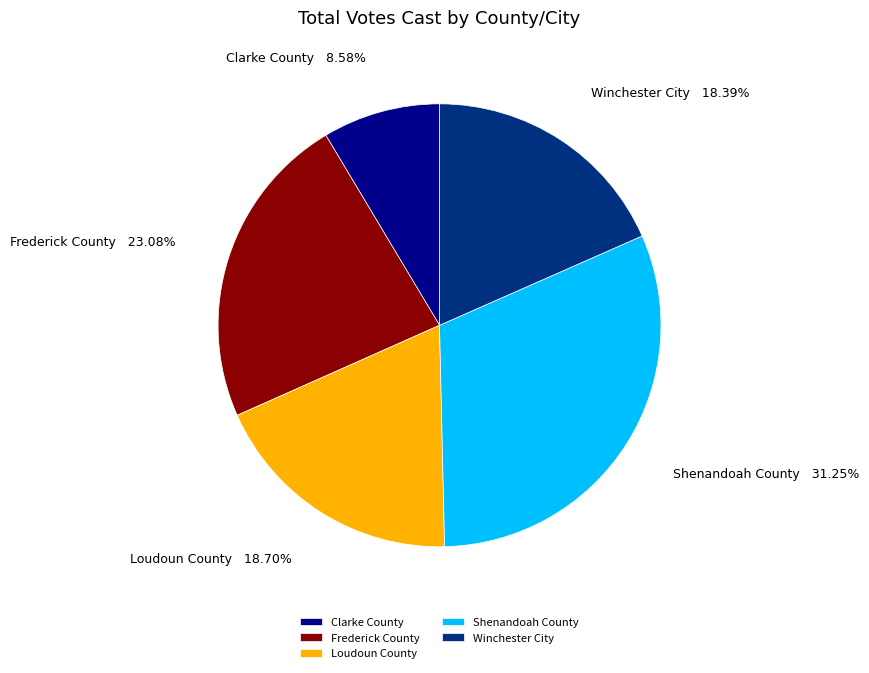

Which slice is the largest?

Shenandoah County